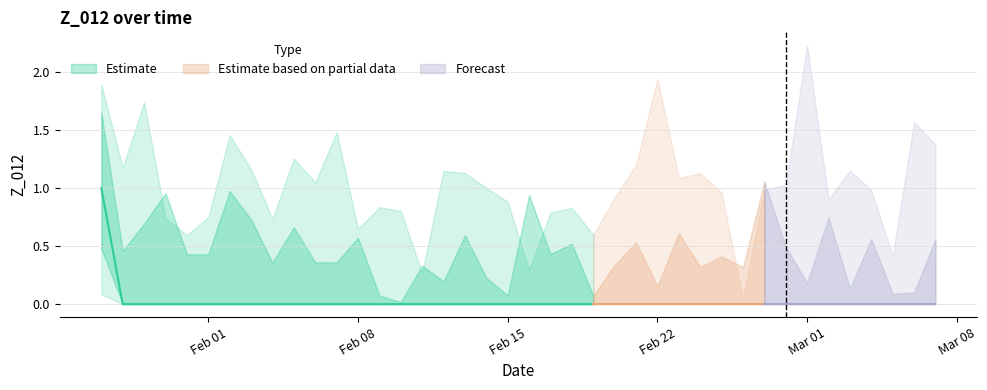

How many values are between 0 and 1?

40